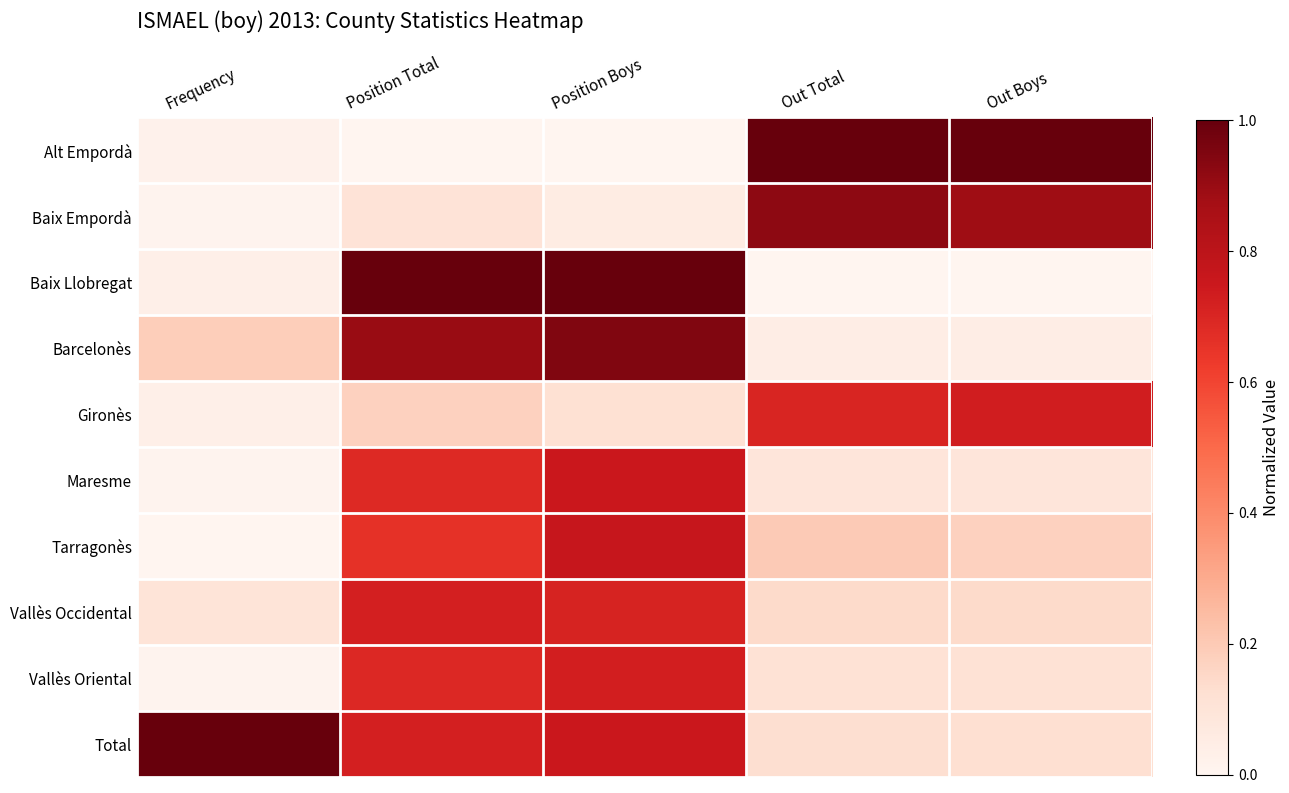

Reading right to left, transcribe all the data shown in this chart.

Alt Empordà: Out Boys=1.0	Out Total=1.0	Position Boys=0.0	Position Total=0.0	Frequency=0.0
Baix Empordà: Out Boys=0.9	Out Total=0.9	Position Boys=0.1	Position Total=0.1	Frequency=0.0
Baix Llobregat: Out Boys=0.0	Out Total=0.0	Position Boys=1.0	Position Total=1.0	Frequency=0.0
Barcelonès: Out Boys=0.0	Out Total=0.0	Position Boys=0.9	Position Total=0.9	Frequency=0.2
Gironès: Out Boys=0.7	Out Total=0.7	Position Boys=0.1	Position Total=0.2	Frequency=0.0
Maresme: Out Boys=0.1	Out Total=0.1	Position Boys=0.8	Position Total=0.7	Frequency=0.0
Tarragonès: Out Boys=0.2	Out Total=0.2	Position Boys=0.8	Position Total=0.7	Frequency=0.0
Vallès Occidental: Out Boys=0.1	Out Total=0.1	Position Boys=0.7	Position Total=0.7	Frequency=0.1
Vallès Oriental: Out Boys=0.1	Out Total=0.1	Position Boys=0.7	Position Total=0.7	Frequency=0.0
Total: Out Boys=0.1	Out Total=0.1	Position Boys=0.8	Position Total=0.7	Frequency=1.0